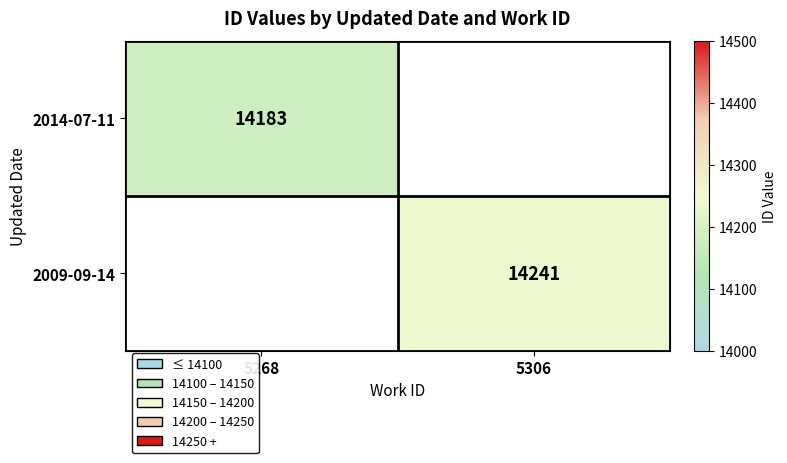

The 2009-09-14 series shows 14241 at 5306. True or false?

True